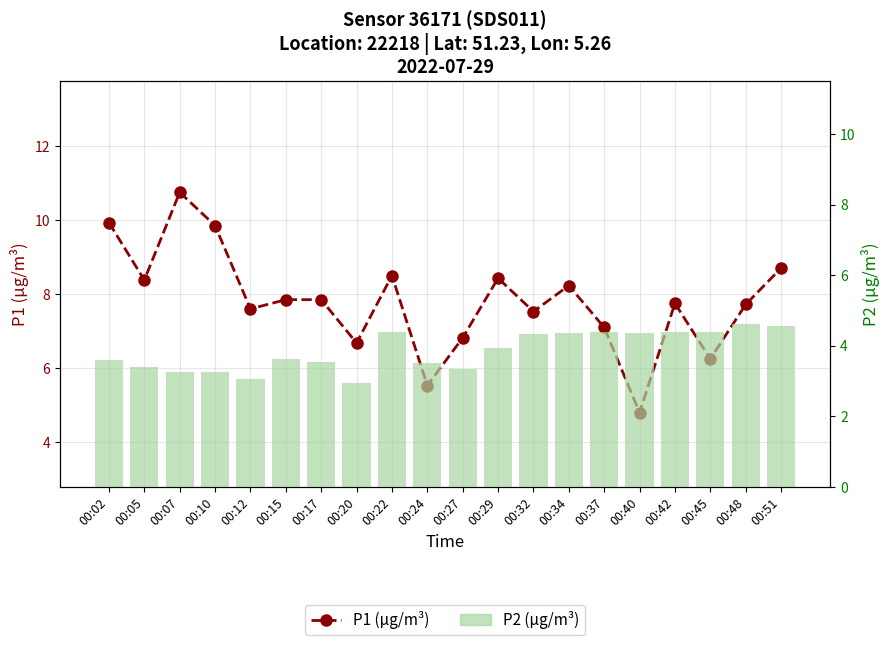

How many series are shown in this chart?

2